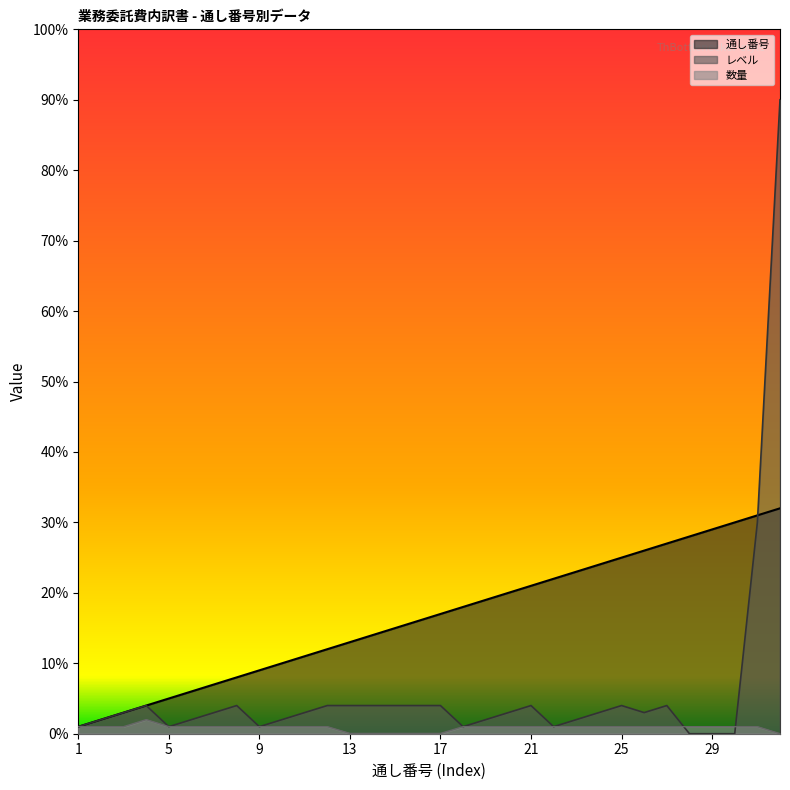

Where is the first local minimum for レベル?

5